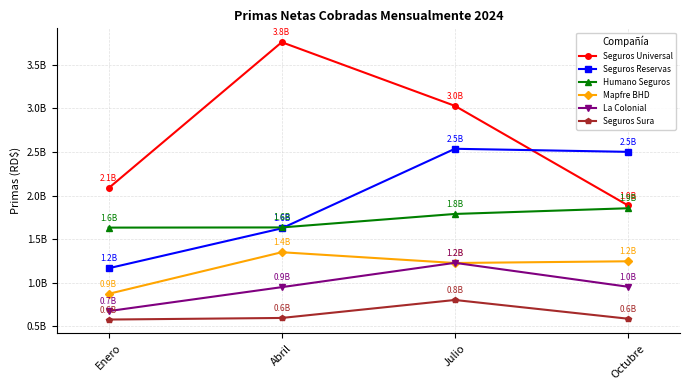

Which series has the largest total across all categories?

Seguros Universal